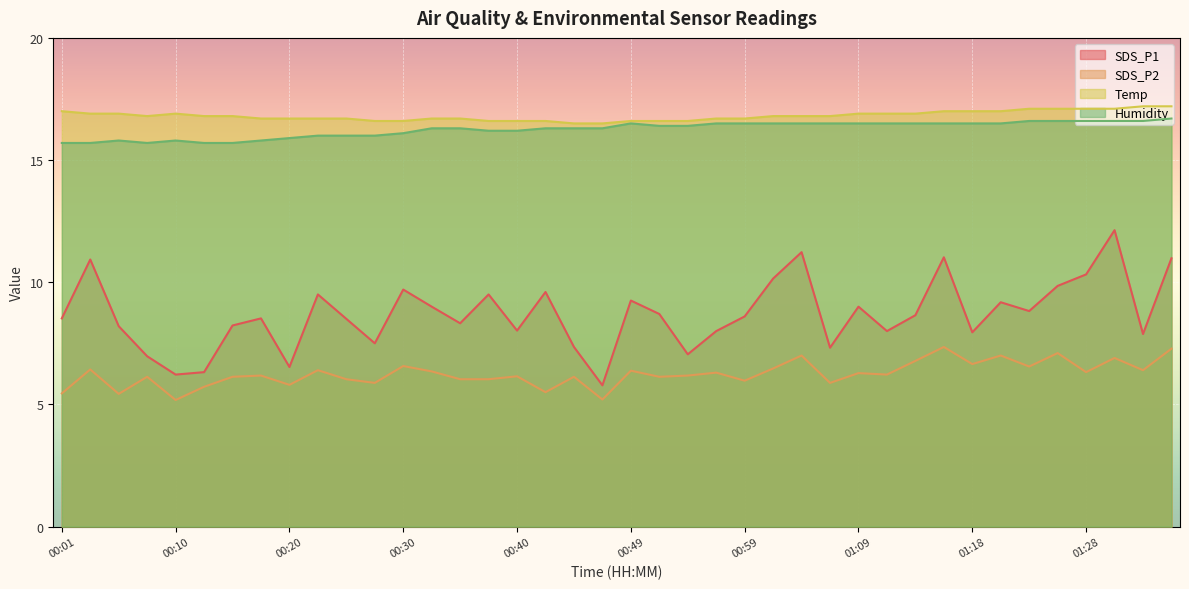

What is the difference between the highest and lowest values at 01:11?

10.7